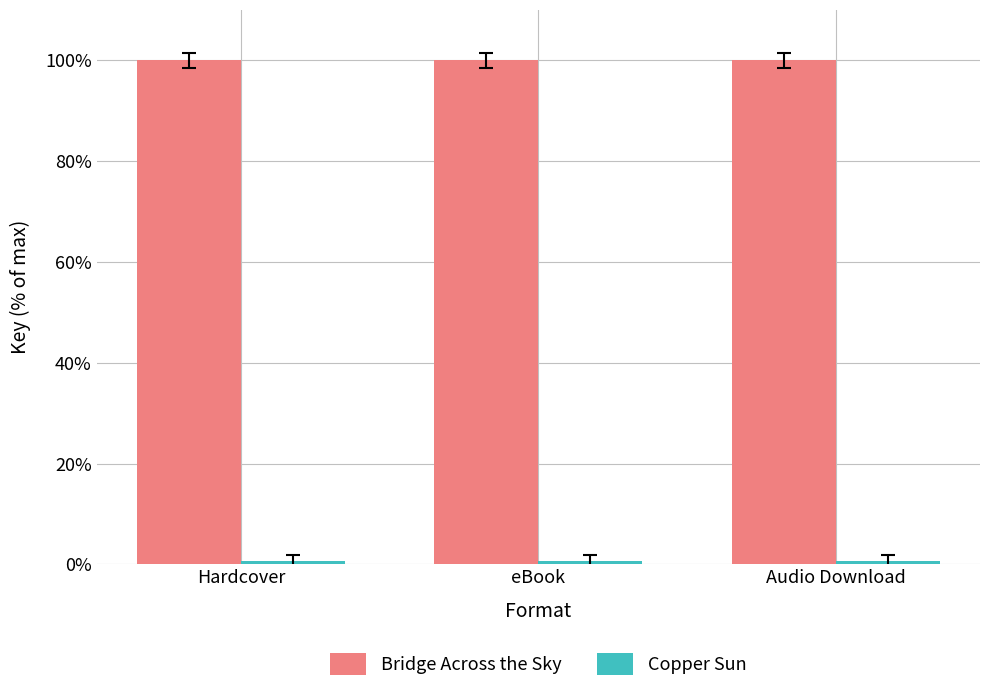

The Bridge Across the Sky series shows 100.0 at Hardcover. True or false?

True